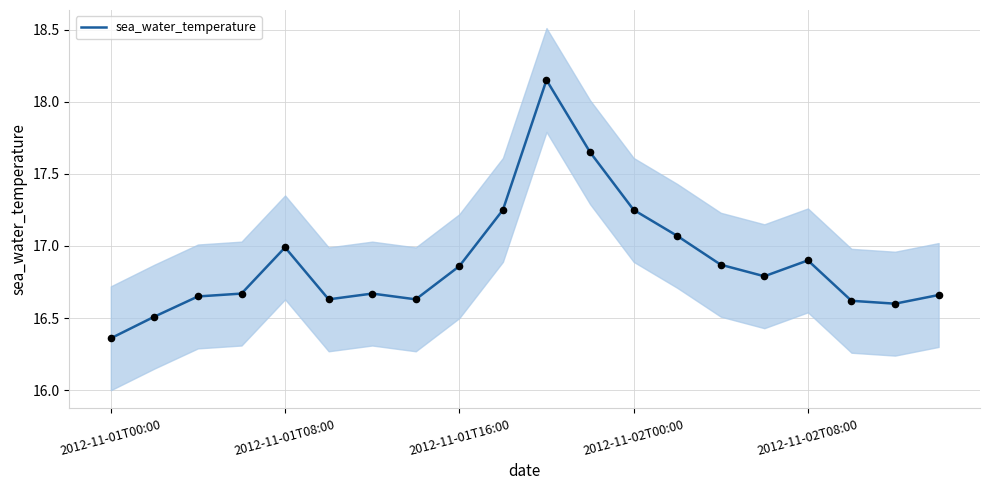

Which has a higher value, 11 or 2012-11-02T00:00?

11